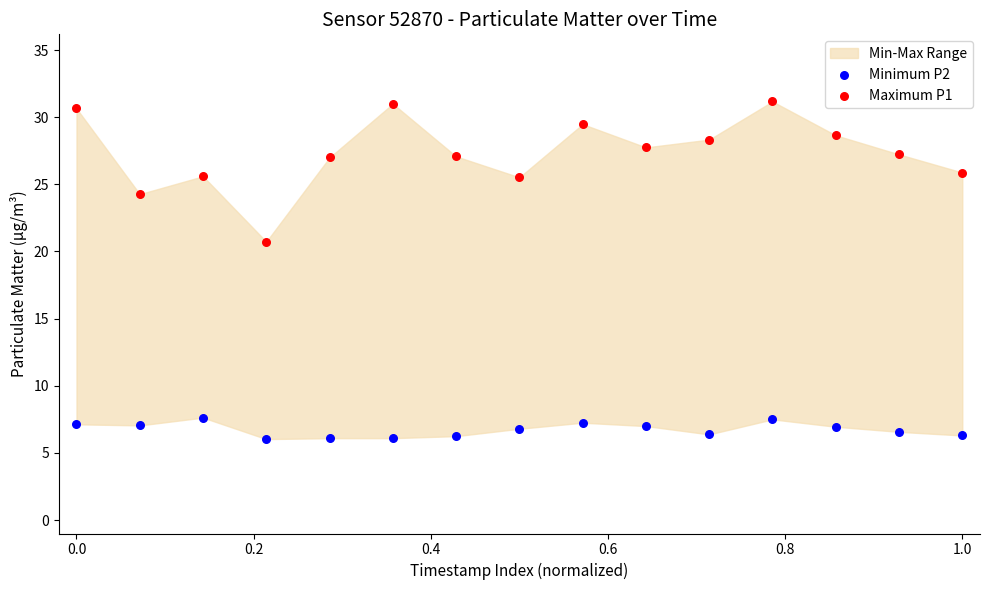

Which series reaches the minimum Y coordinate?

Minimum P2